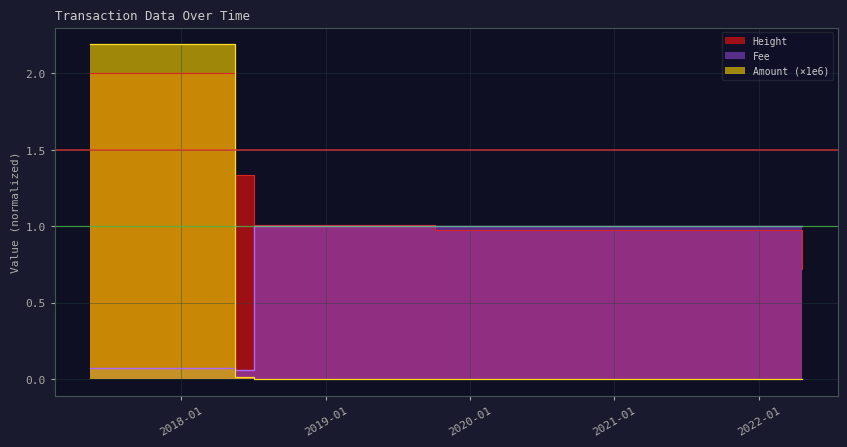

Does the chart have visible grid lines?

Yes